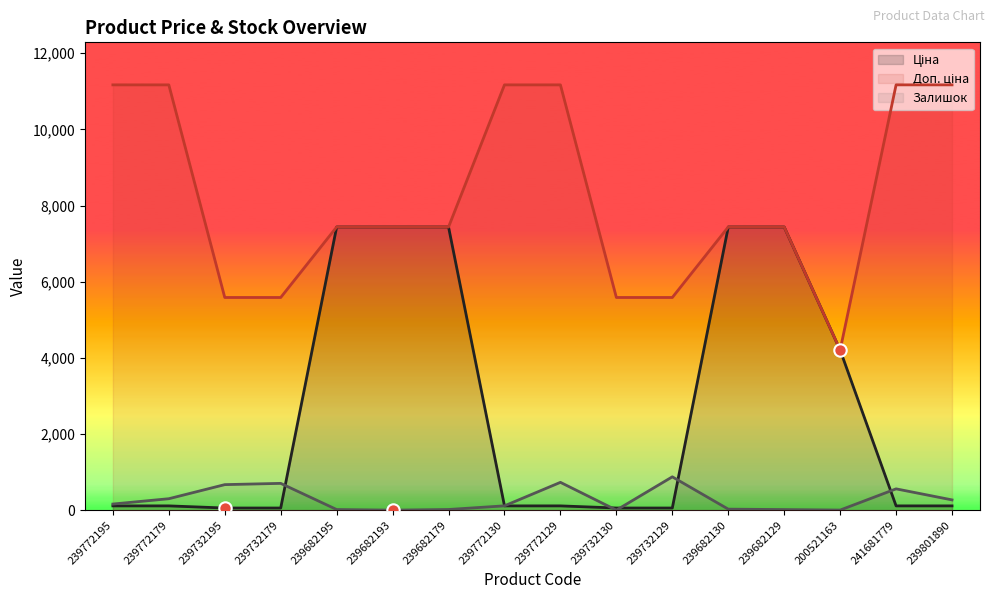

Is the value of Залишок at 241681779 greater than the value of Ціна at 239732130?

Yes